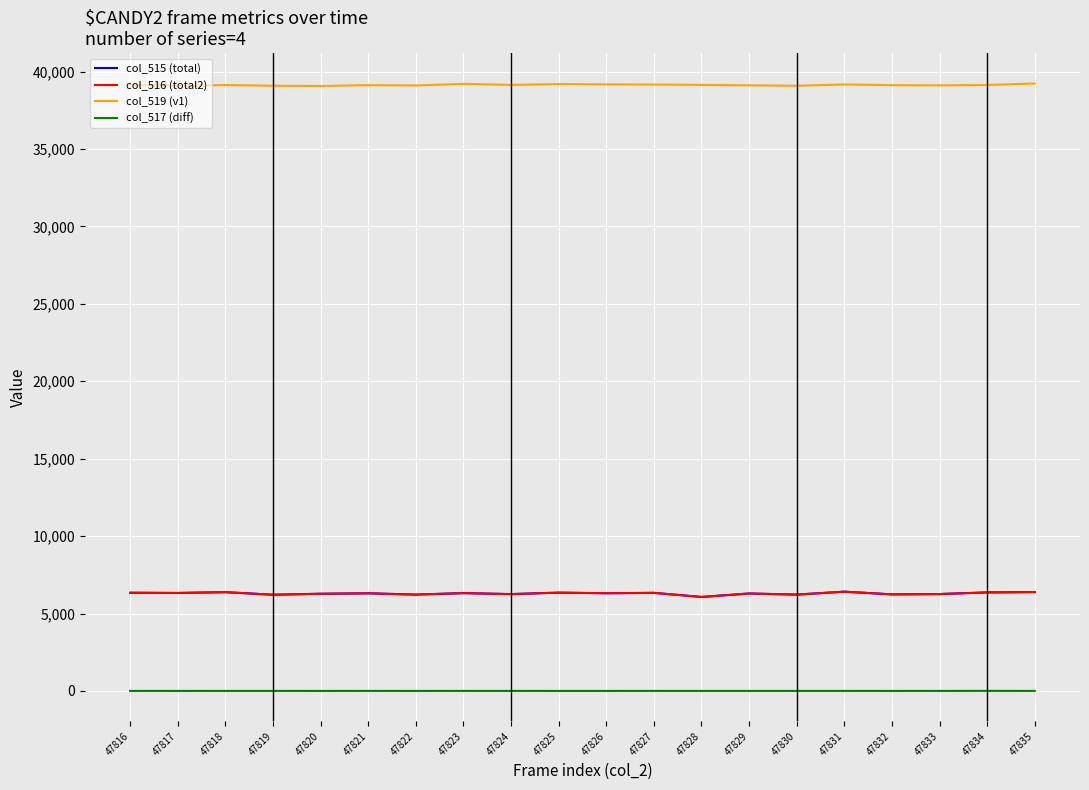

Is it true that col_516 (total2) equals 2497 at 47825?

False